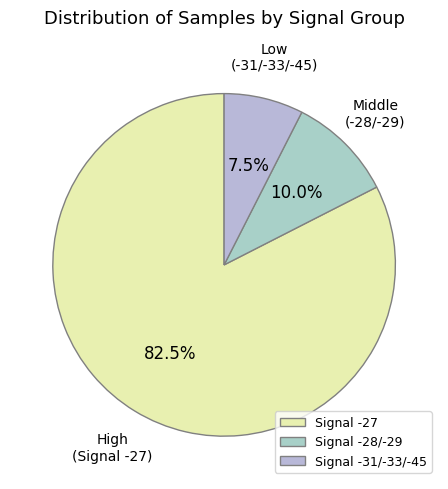

Rank the categories by value from highest to lowest.

Signal -27, Signal -28/-29, Signal -31/-33/-45